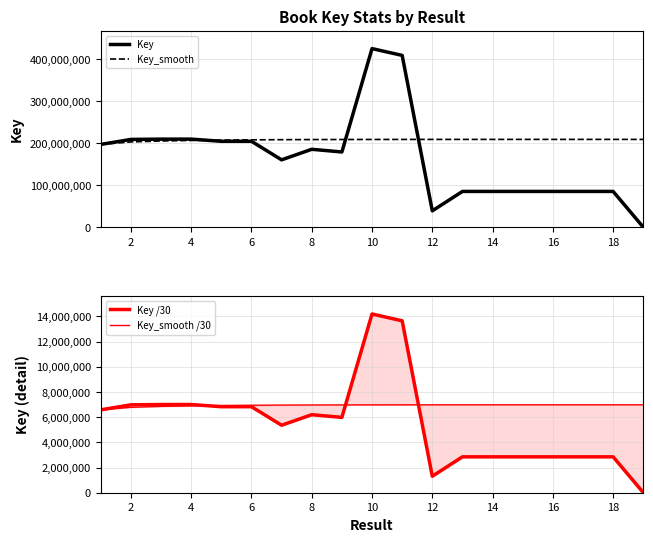

What is the maximum value for Key_smooth?

209334929